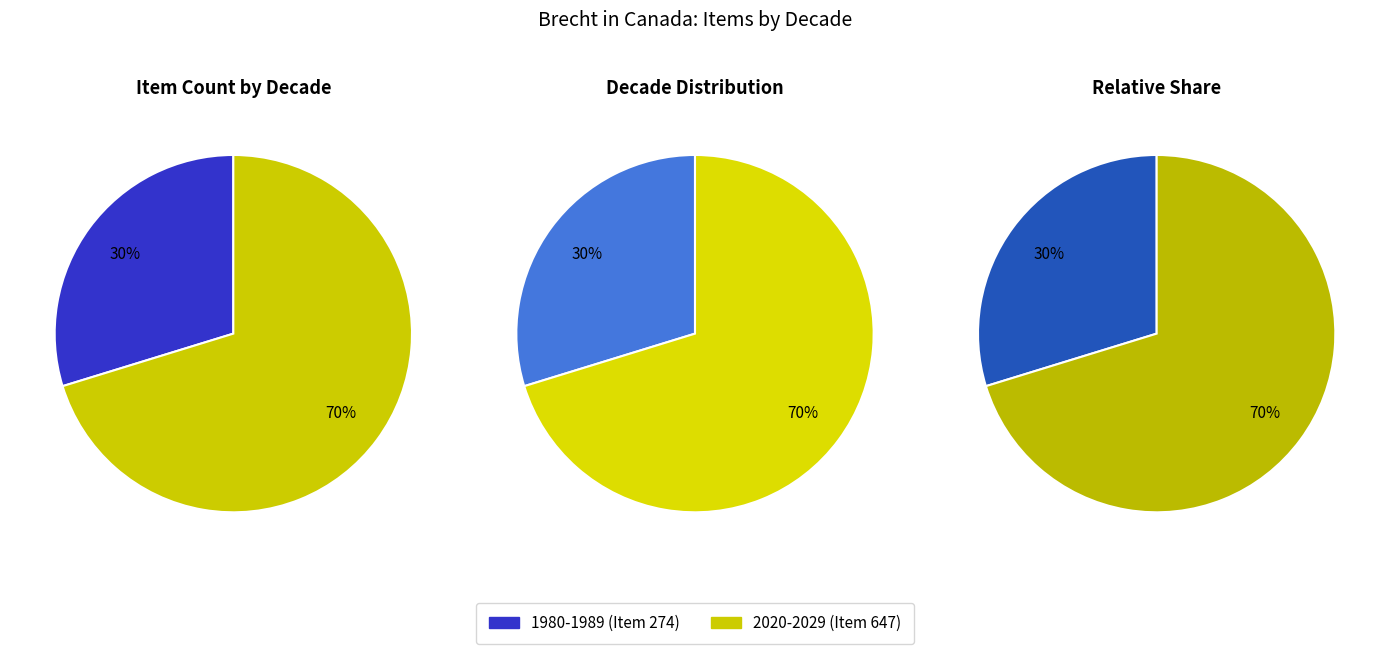

The 1980-1989 slice represents 17% of the pie. True or false?

False